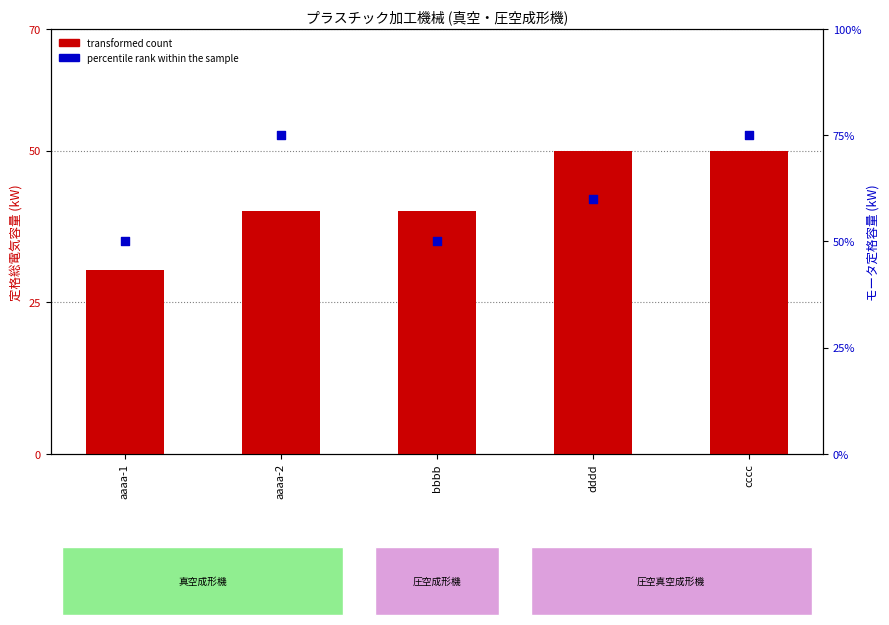

What are all the series names shown in the legend?

transformed count, percentile rank within the sample